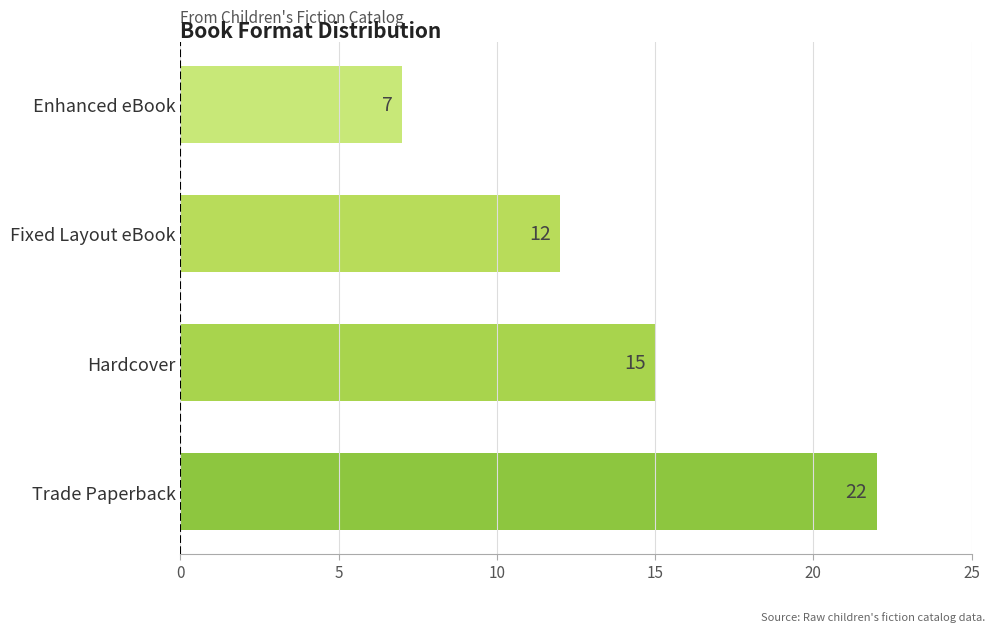

Count the values in the range 12 to 22.

3